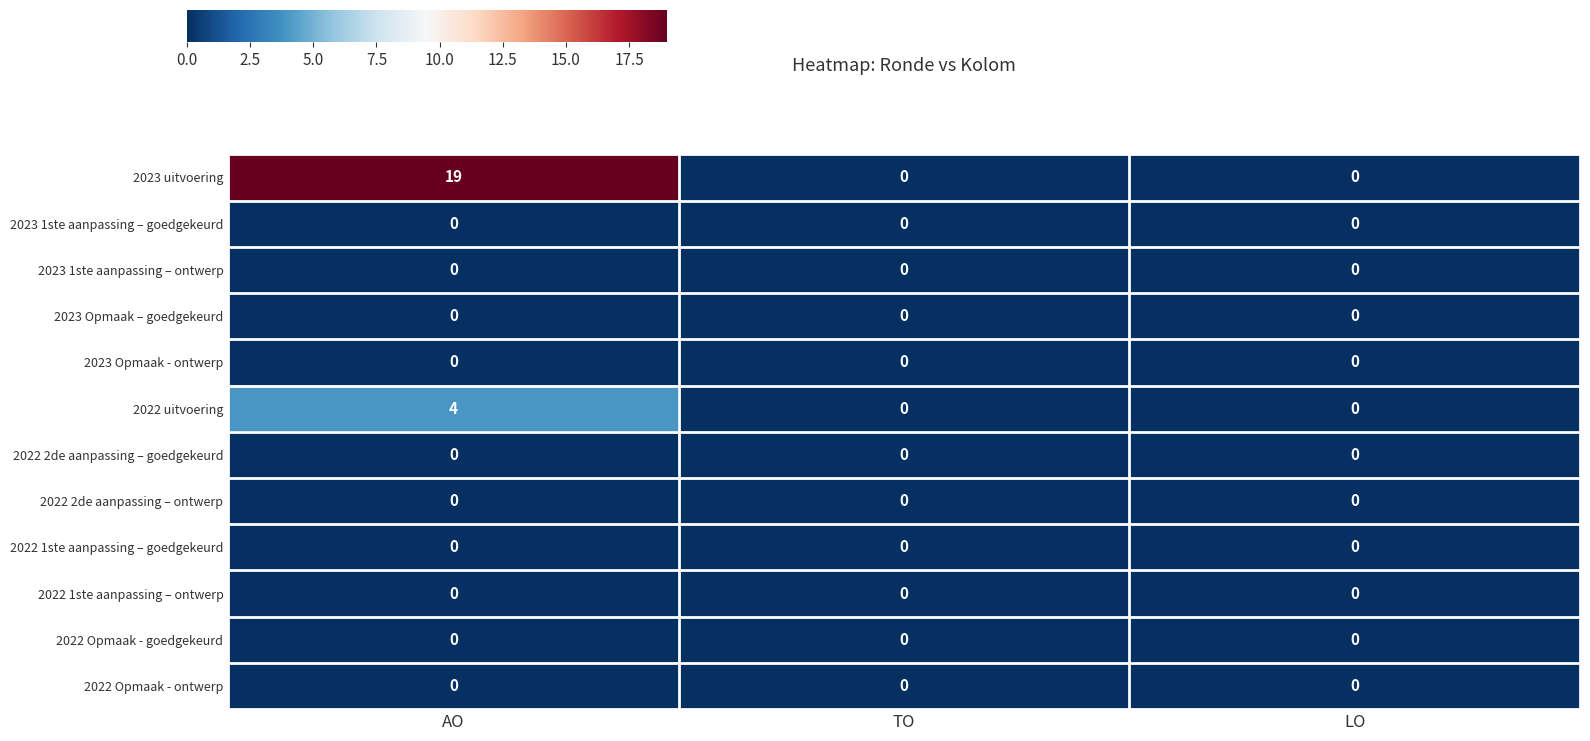

Which series has the largest total across all categories?

2023 uitvoering